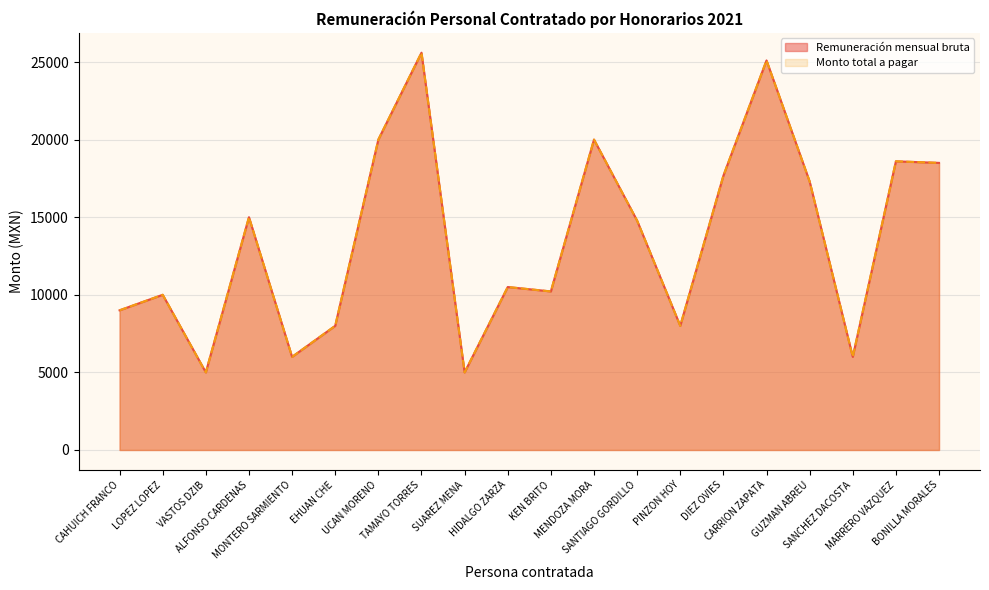

Which series has the largest total across all categories?

Remuneración mensual bruta